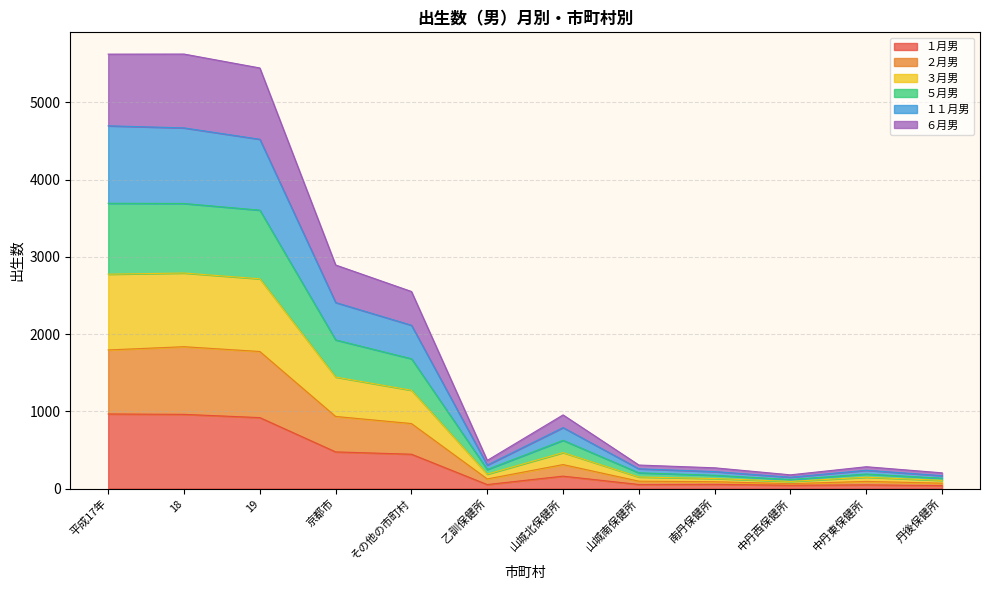

How many values in the １月男 series are below 160?

6